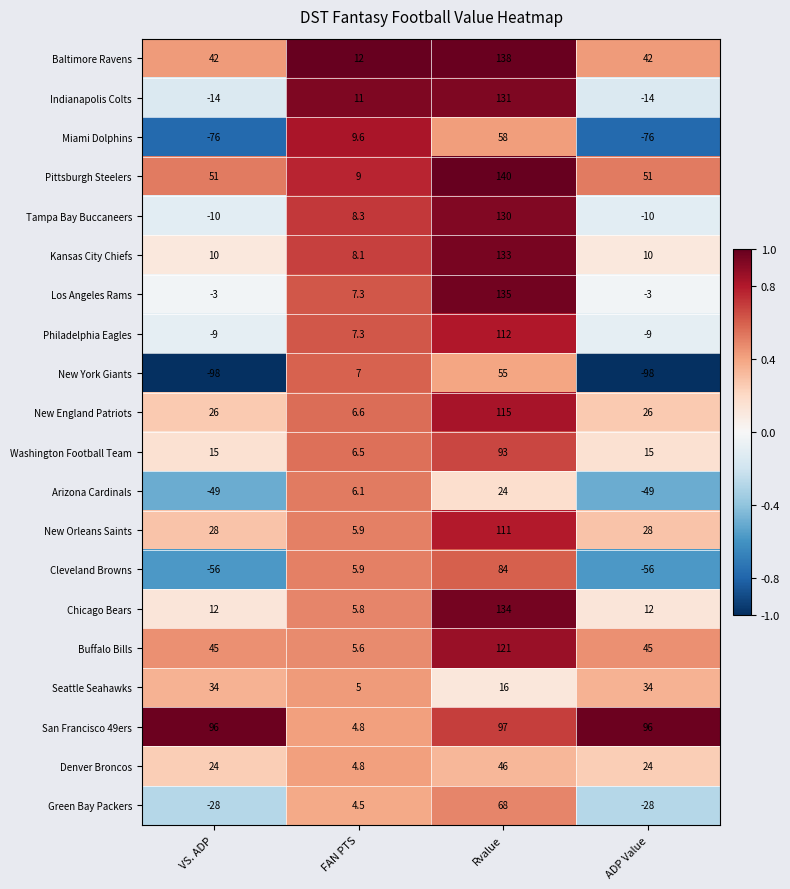

True or false: Philadelphia Eagles has a value of 7.3 at FAN PTS.

True